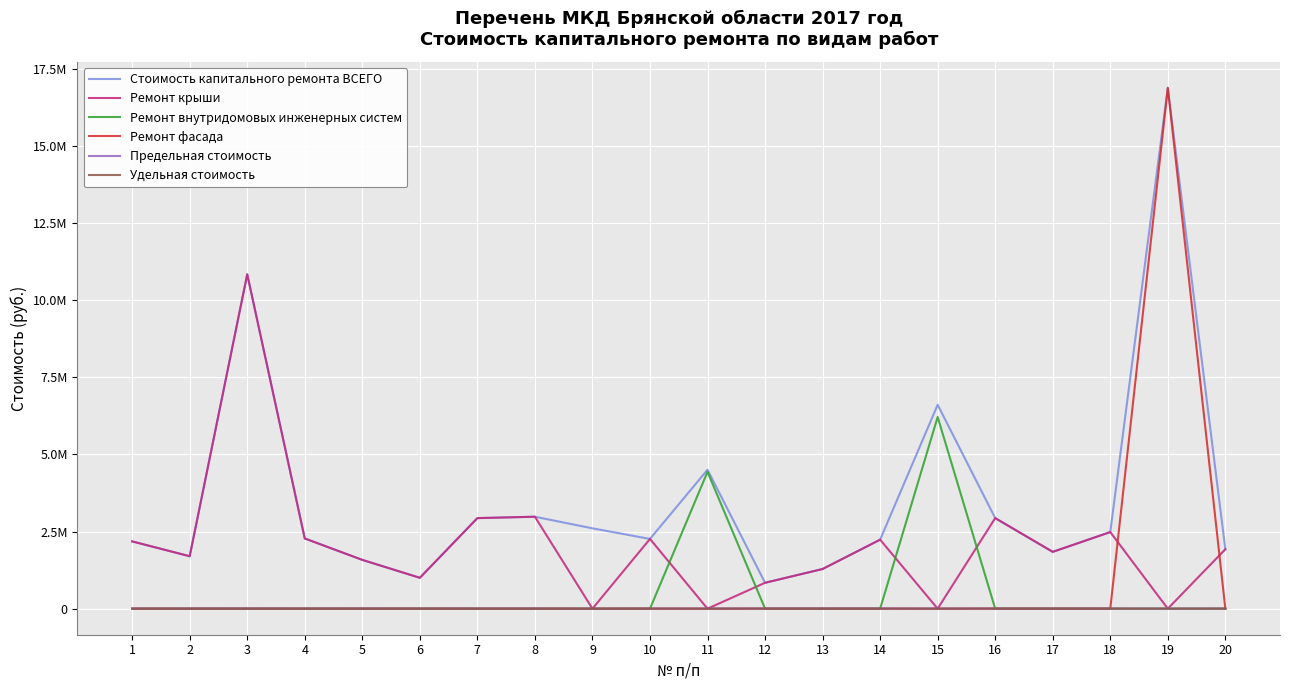

Does the chart have visible grid lines?

Yes